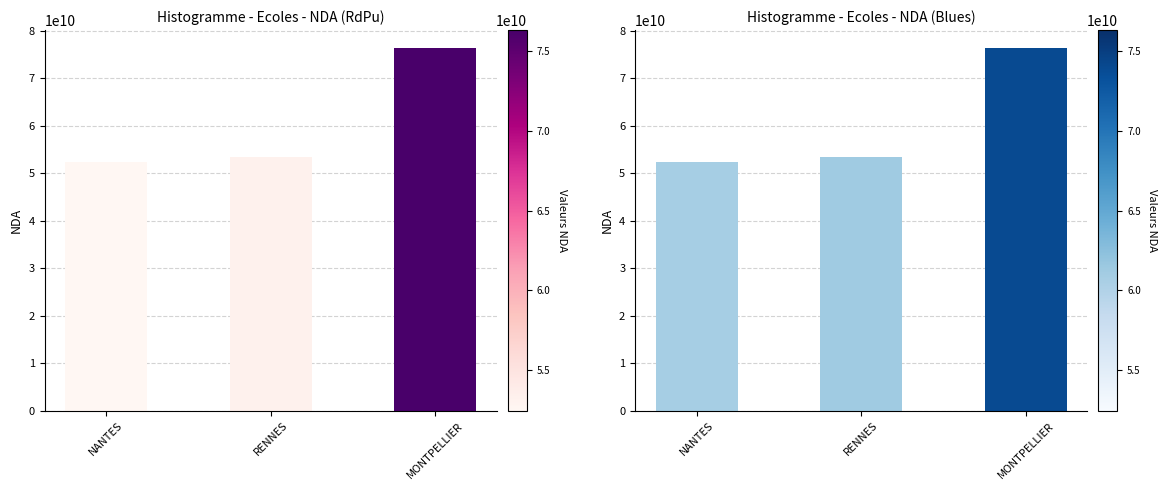

What is the sum of all values?

182132299413